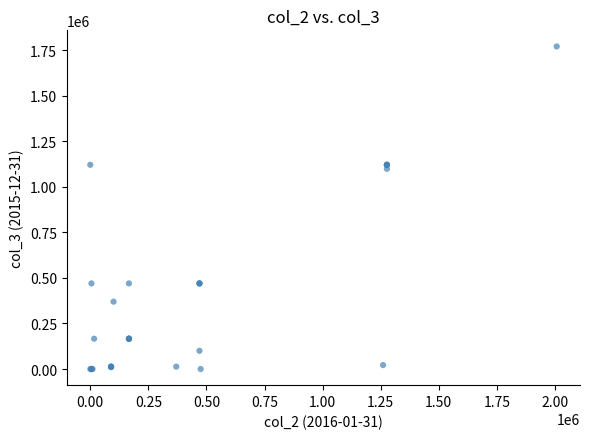

What Y value in the scatter plot is closest to 885324?

1099166.9